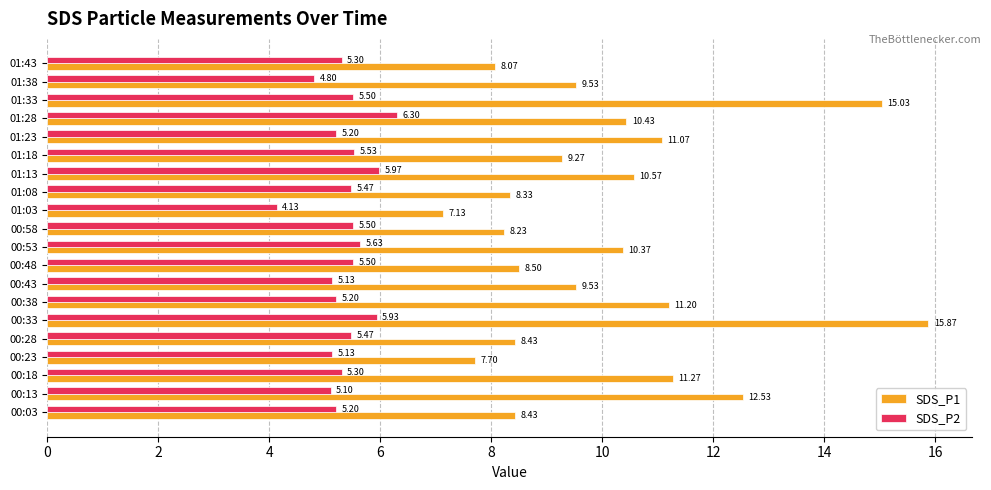

What is the sum of the SDS_P2 values at 00:23 and 01:28?

11.4